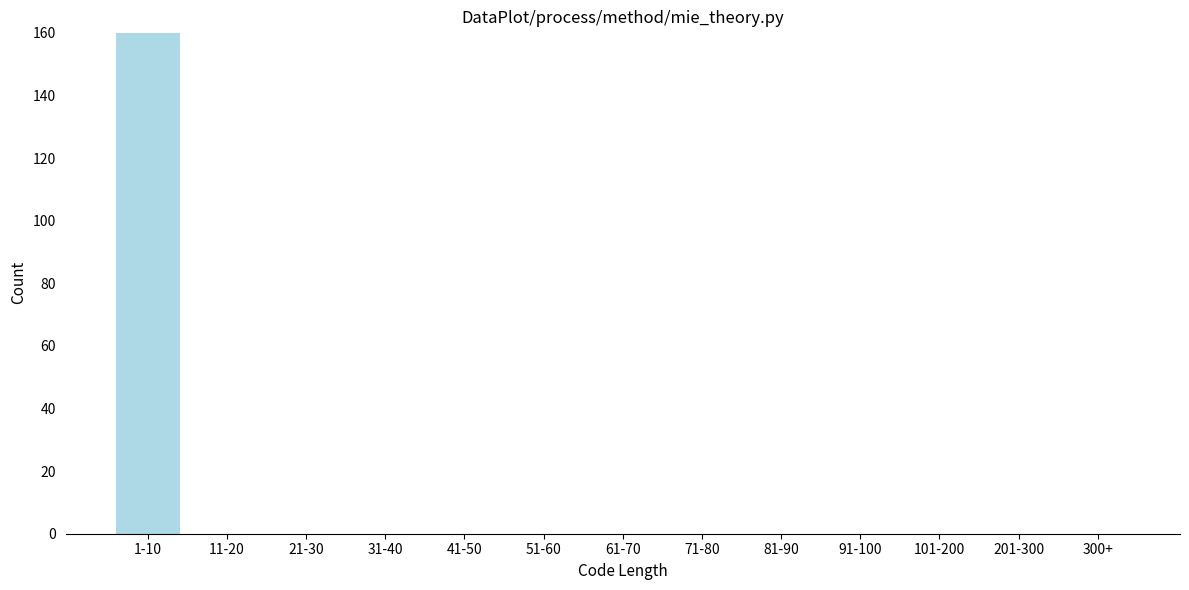

Reading left to right, list all the values displayed in this chart.

1-10=160	11-20=0	21-30=0	31-40=0	41-50=0	51-60=0	61-70=0	71-80=0	81-90=0	91-100=0	101-200=0	201-300=0	300+=0